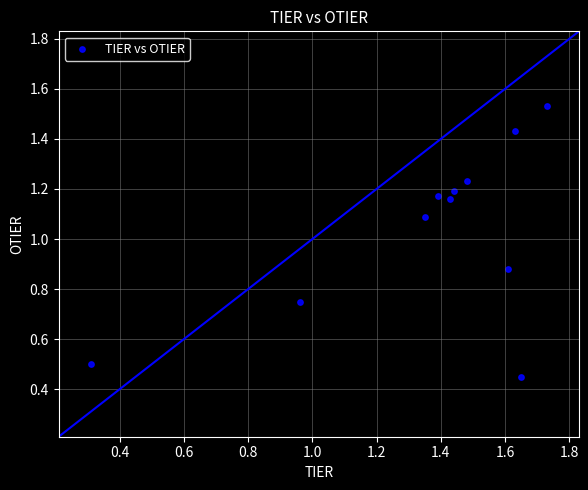

What is the average Y value?

1.0